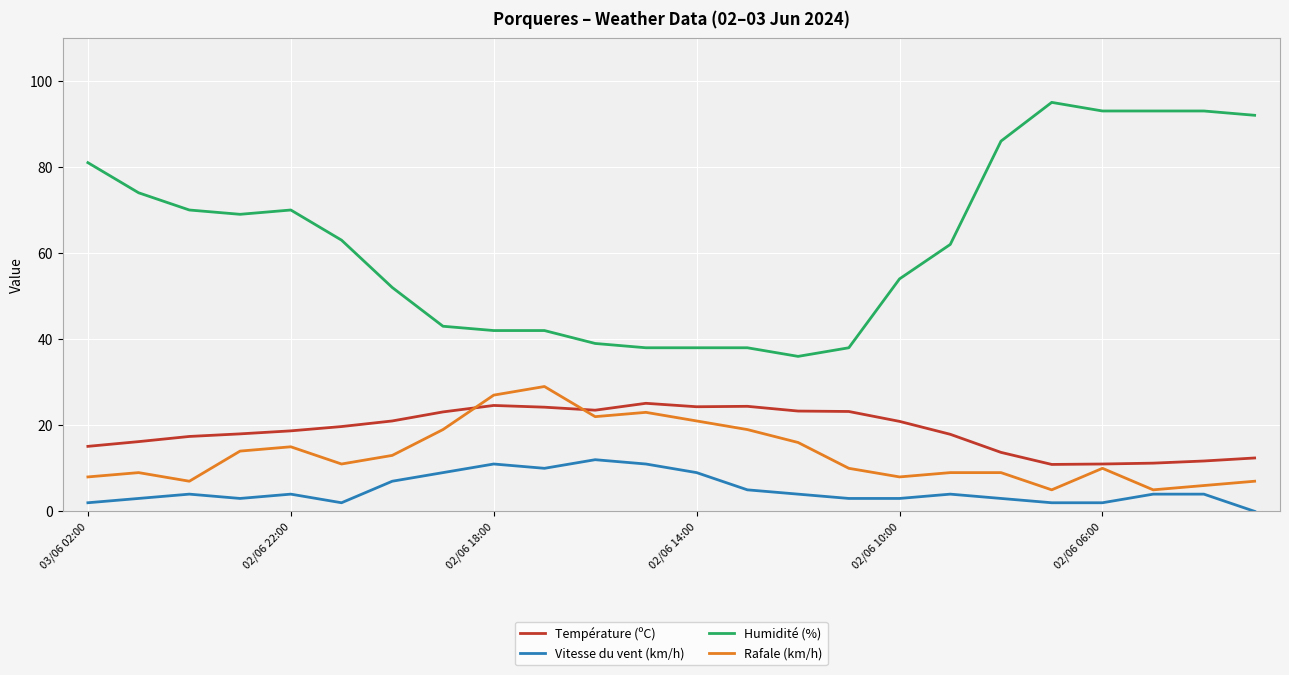

Which series has the widest spread of values?

Humidité (%)